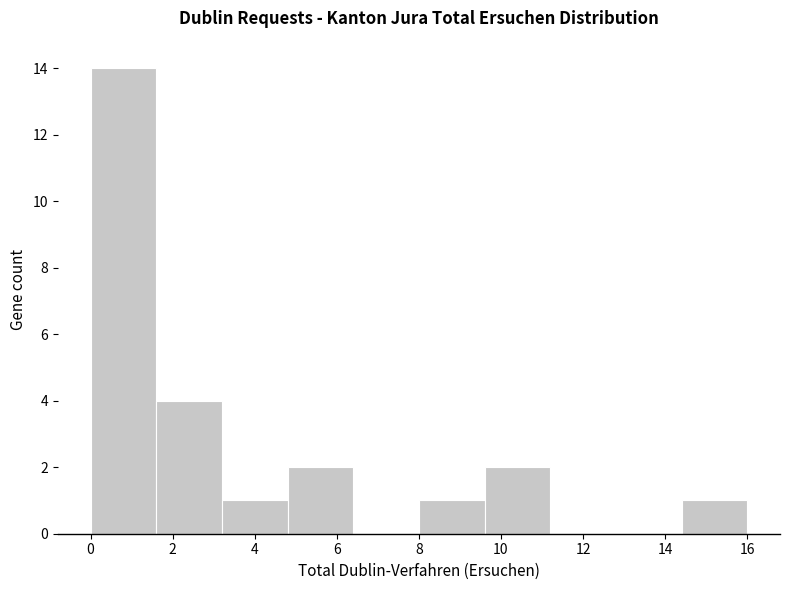

Which range on the x-axis has the tallest bar?

0.0 to 1.6